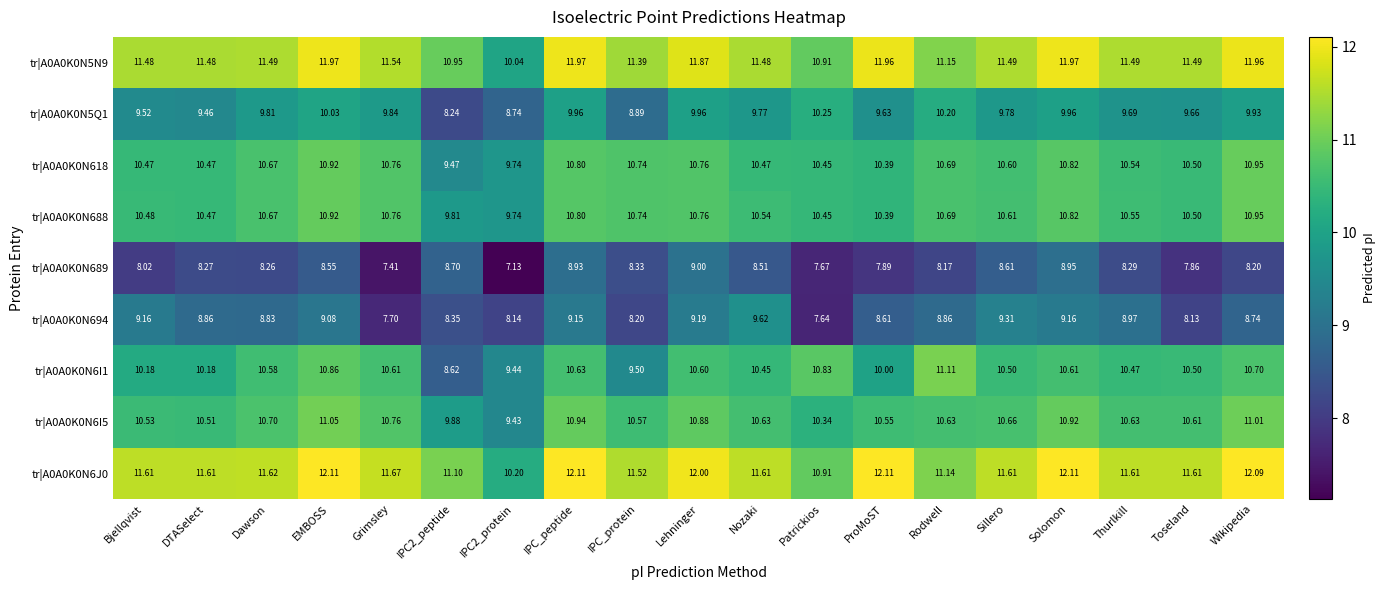

At which category is the sum across all series the highest?

EMBOSS